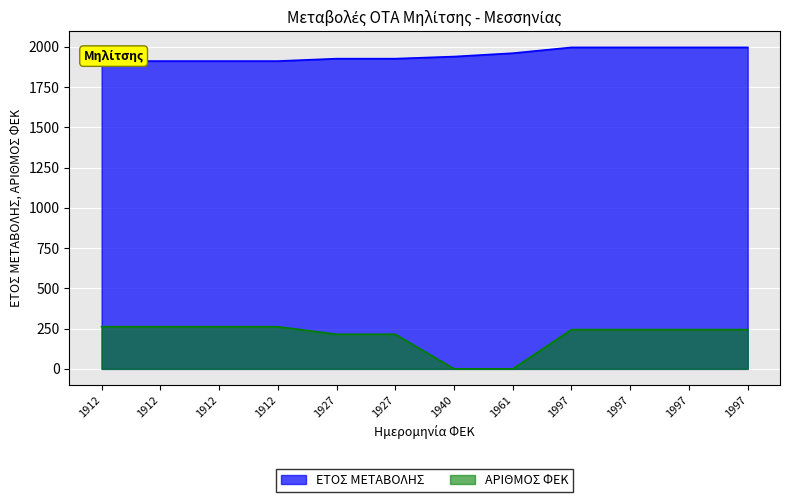

What is the difference between the maximum and minimum values in the ΕΤΟΣ ΜΕΤΑΒΟΛΗΣ series?

85